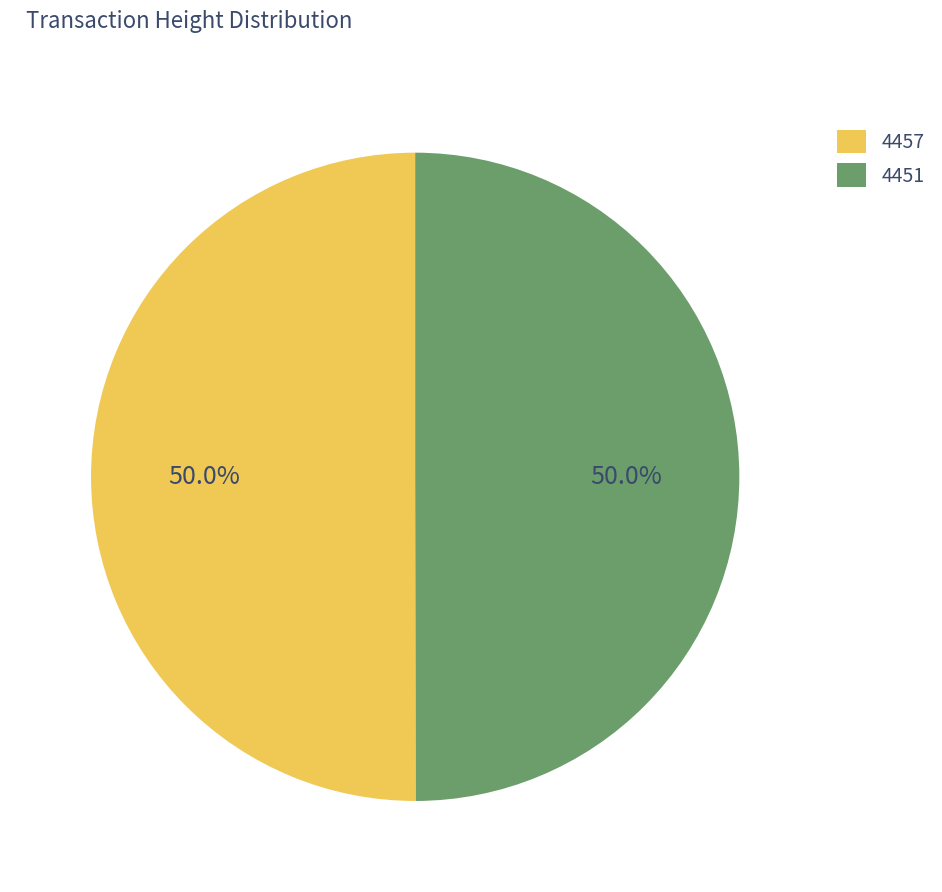

Approximately how many times larger is the value at 4457 compared to 4451?

1.0